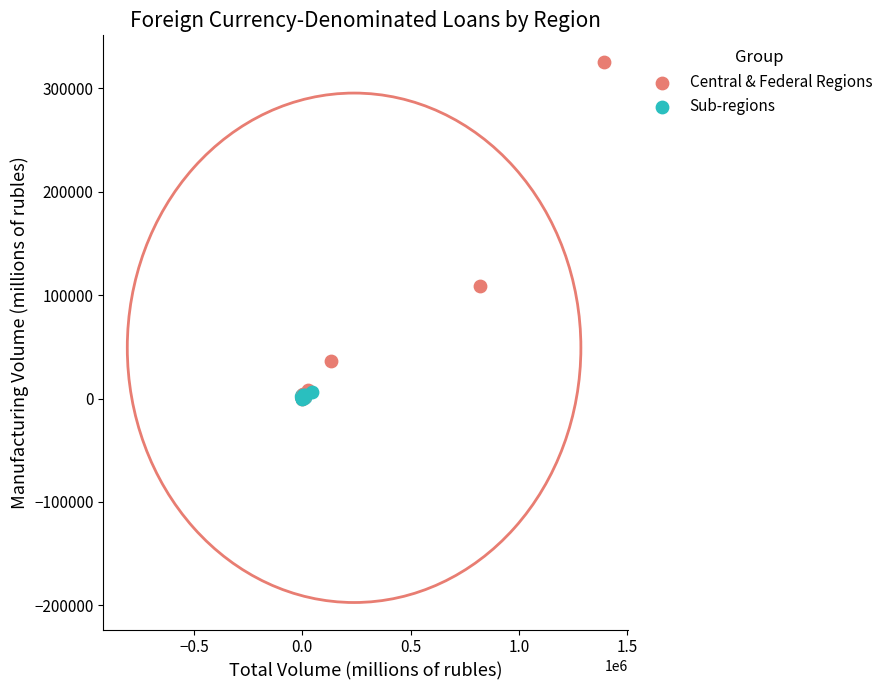

Which series has the largest Y range (max minus min)?

Central & Federal Regions